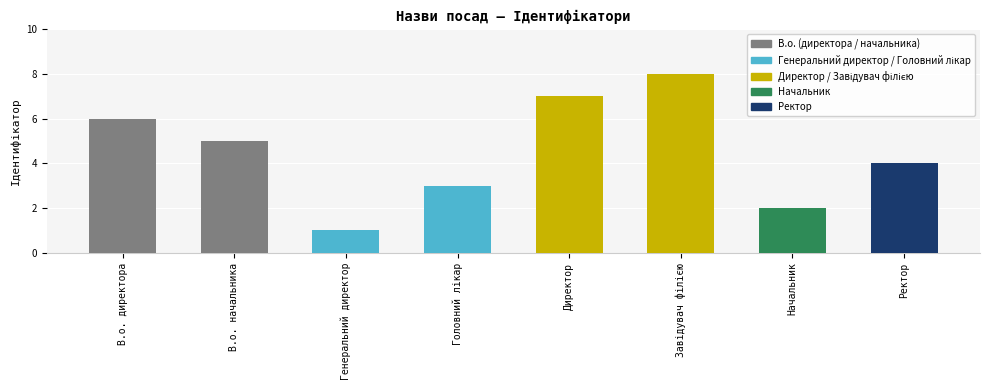

Is it true that the value at В.о. начальника is 5?

True